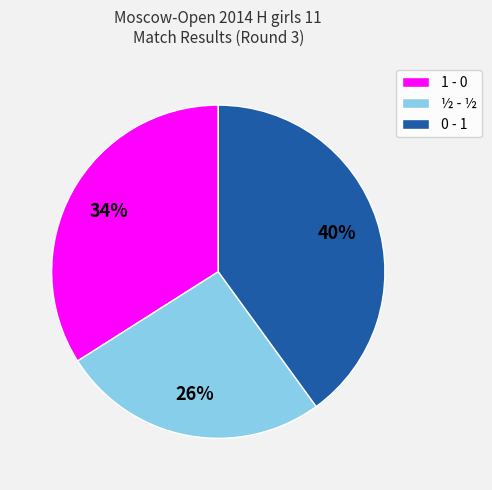

What is the largest slice in the pie chart?

0 - 1